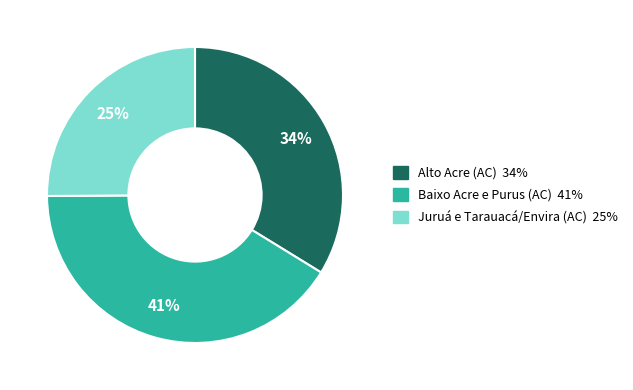

To the nearest percent, what is the combined percentage of Juruá e Tarauacá/Envira (AC) and Baixo Acre e Purus (AC)?

66%